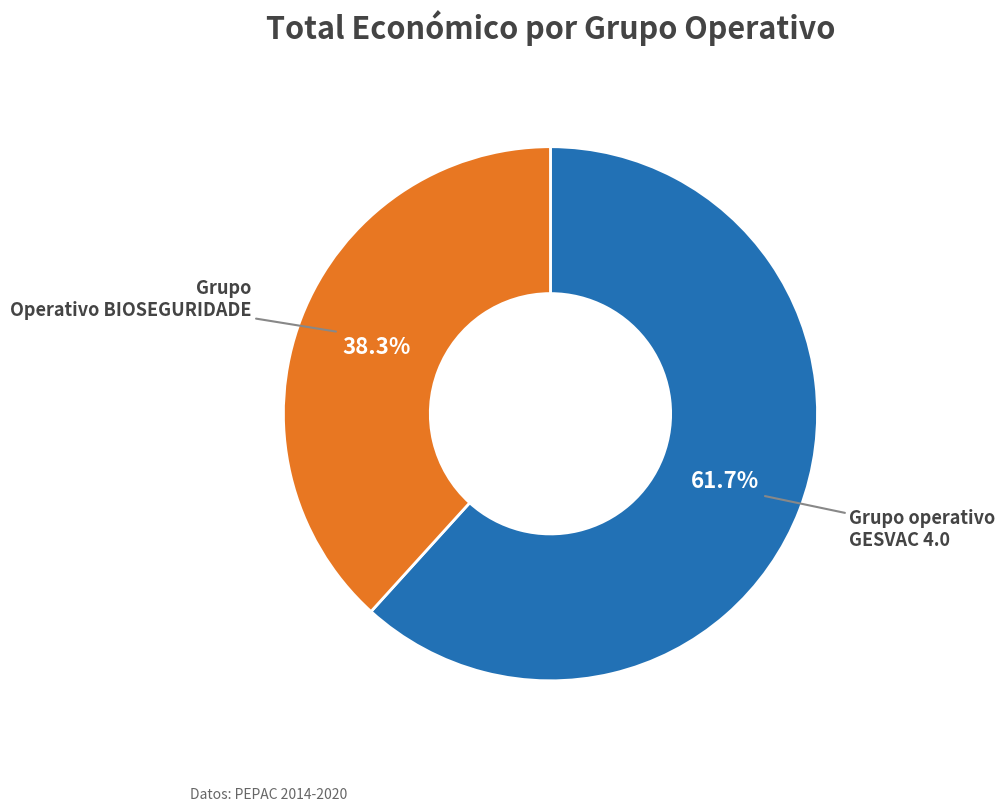

Is there any slice that represents more than half of the pie?

Yes